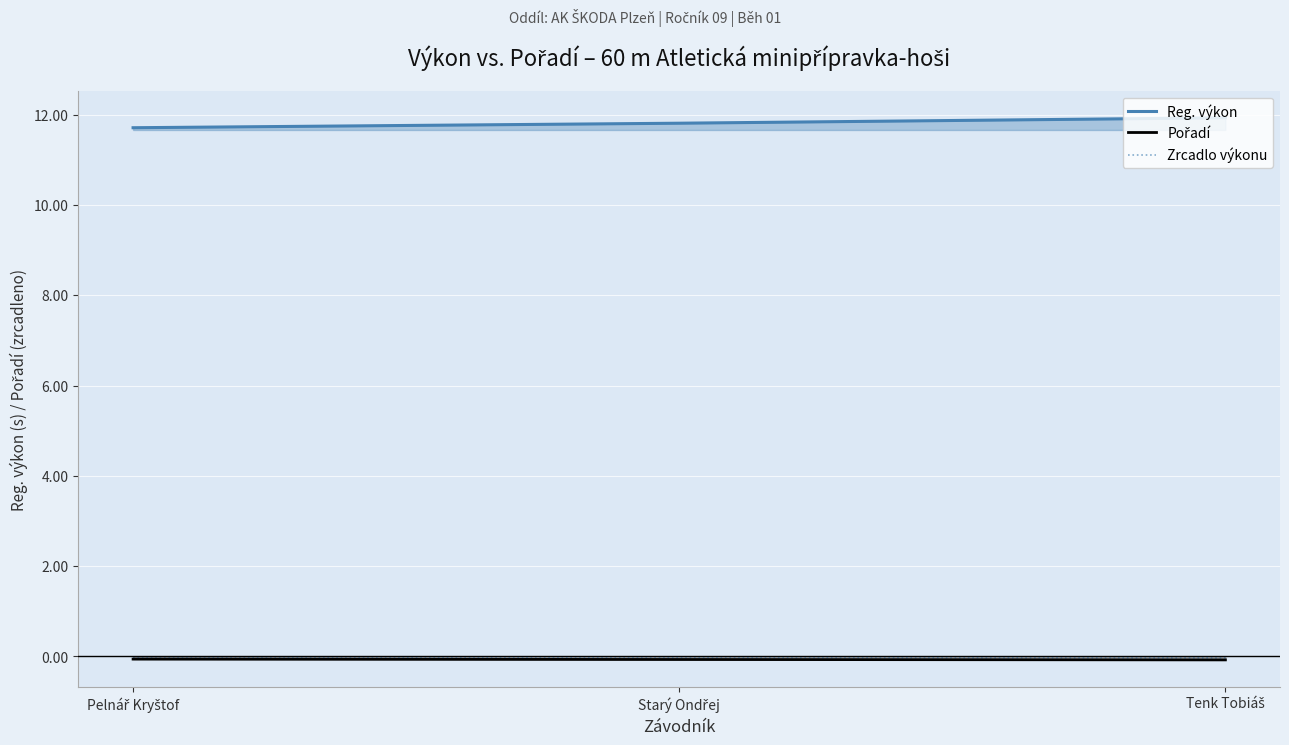

What is the sum of all Zrcadlo výkonu values?

-0.1